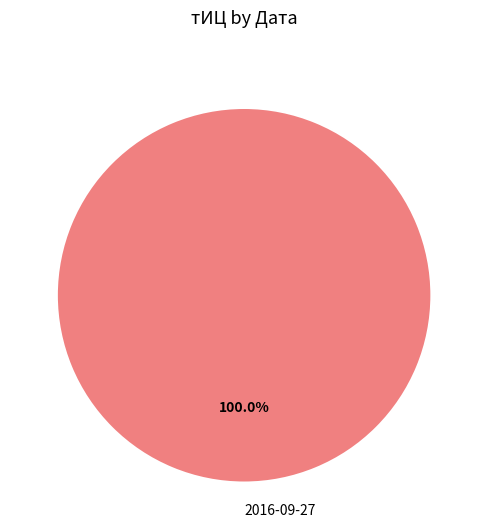

What is the majority slice?

2016-09-27